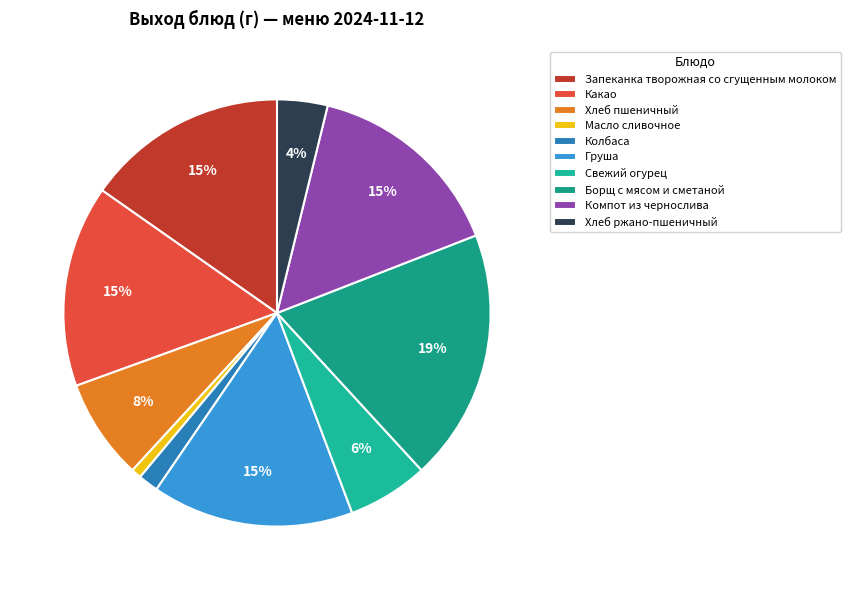

How many segments does this pie chart have?

10